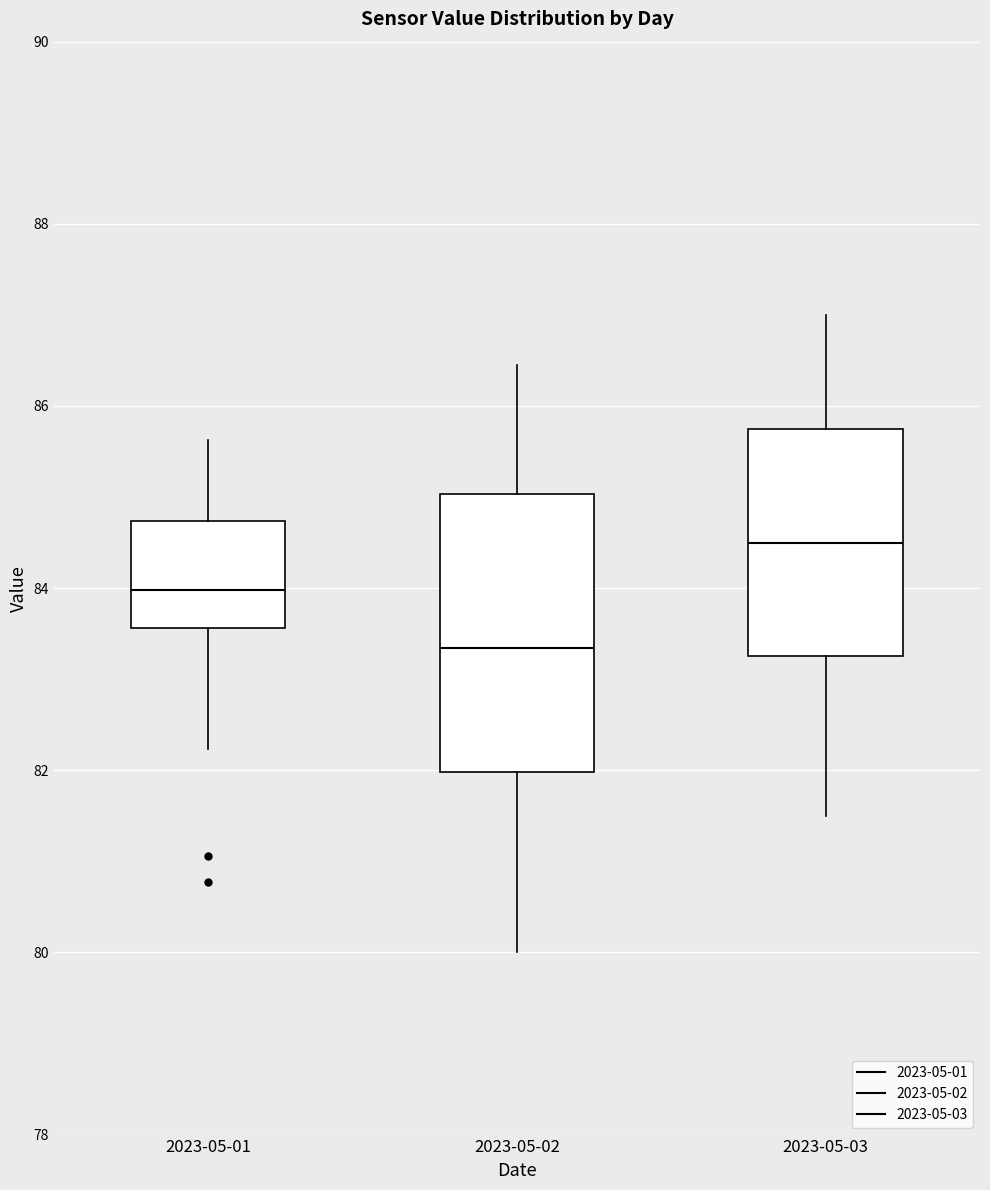

Comparing the boxes themselves (not the whiskers), which one is the tallest?

2023-05-02